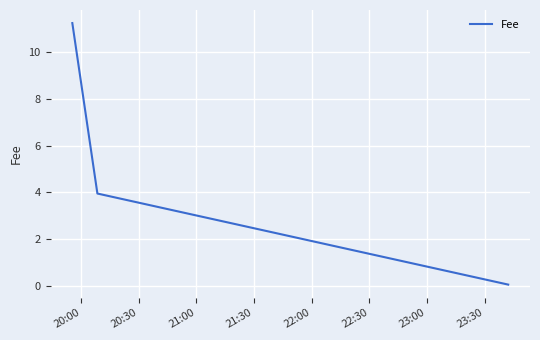

What is the sum of all values?

15.3